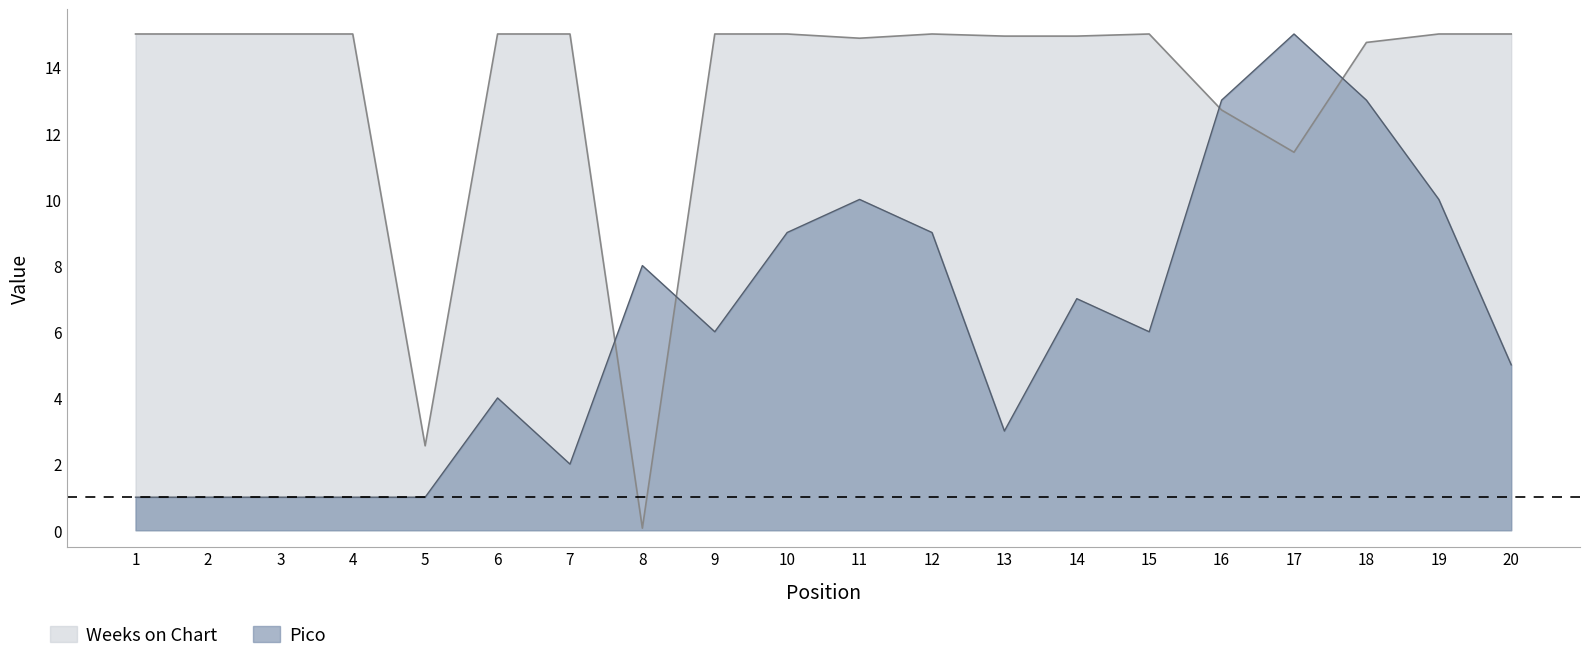

How many lines are shown in the chart?

2